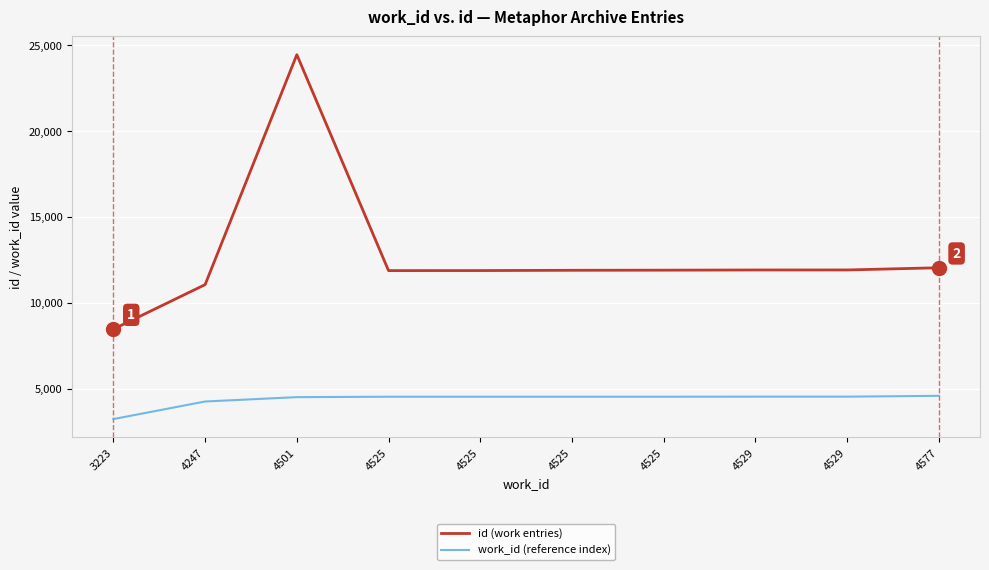

How many lines are shown in the chart?

2